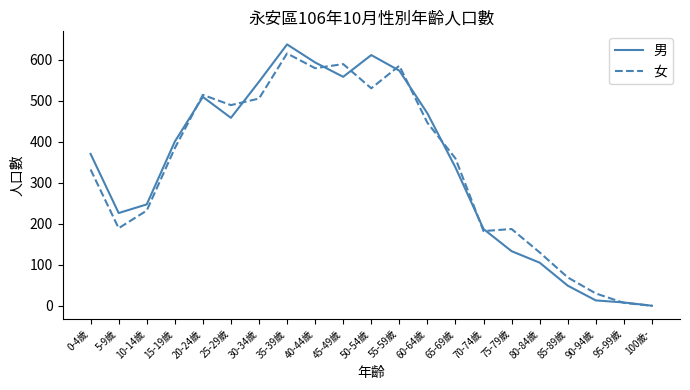

What is the highest value of the 女 series?

615